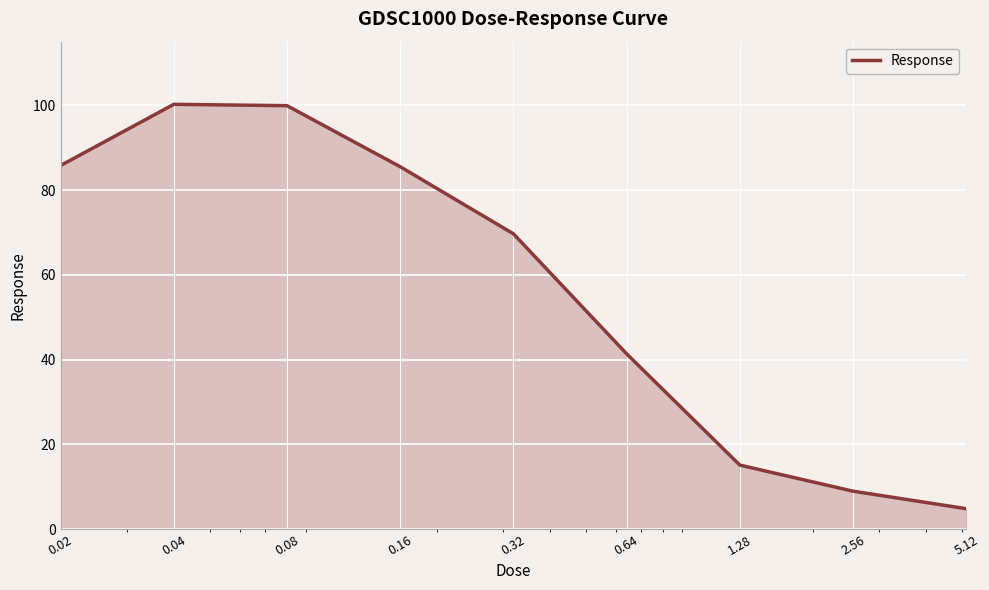

What is the difference between the maximum and minimum values?

95.4